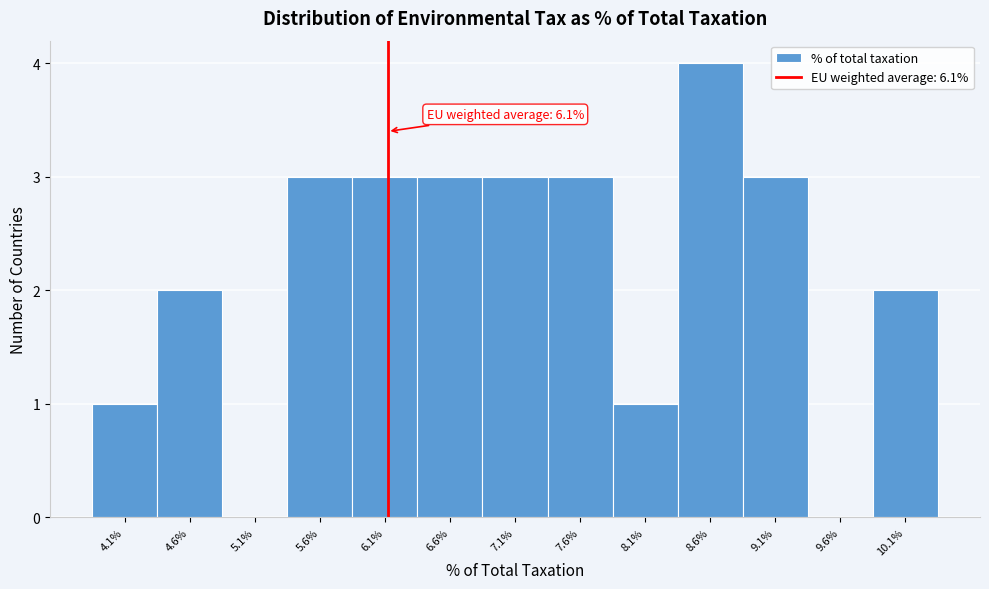

Over which range of the x-axis is the bar tallest?

8.33 to 8.83